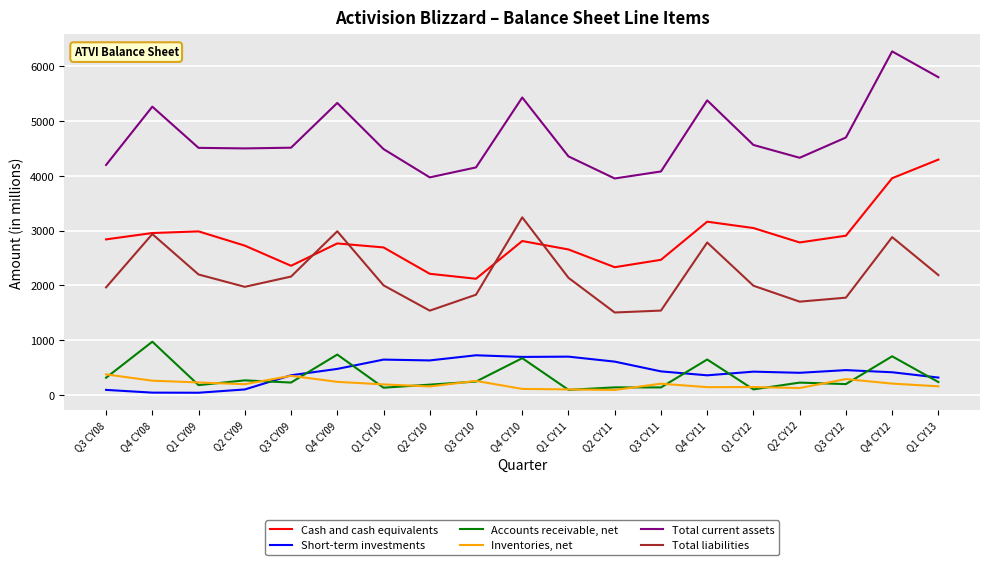

At which category does Total liabilities reach its first local valley?

Q2 CY09